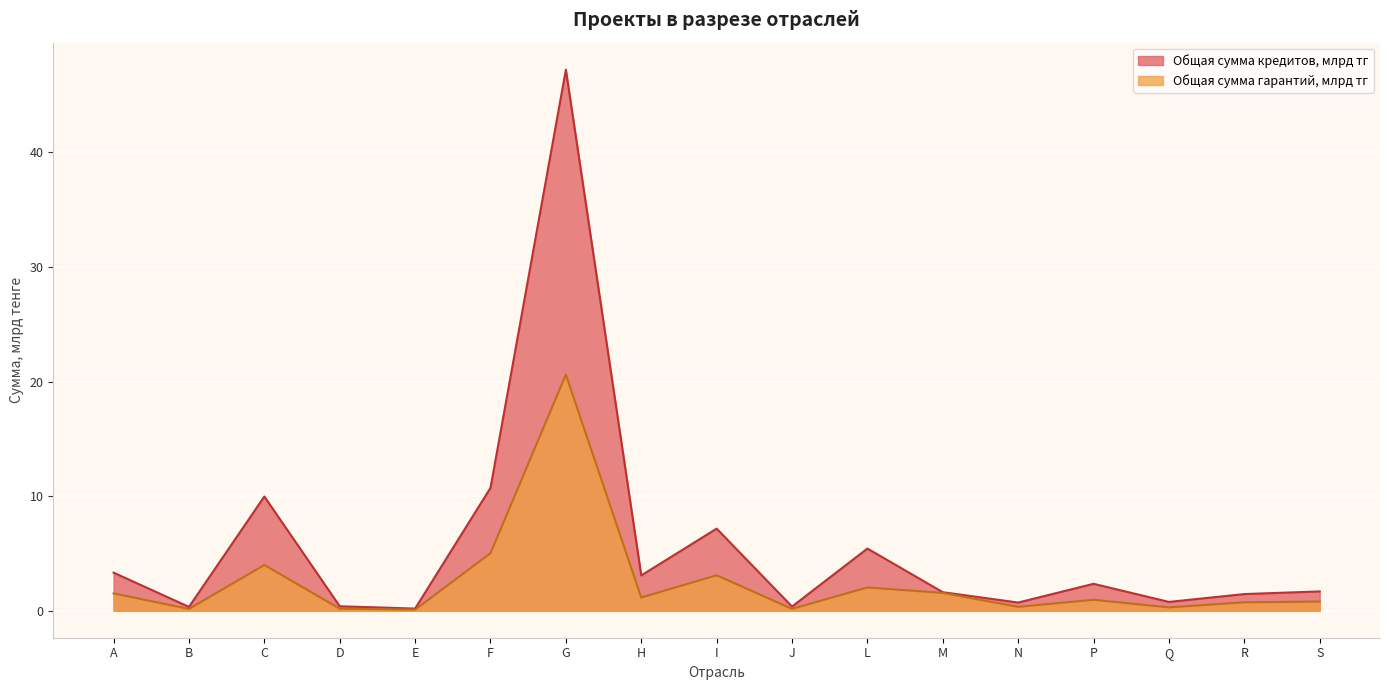

The value of Кол-во проектов at D is 0.1. True or false?

False